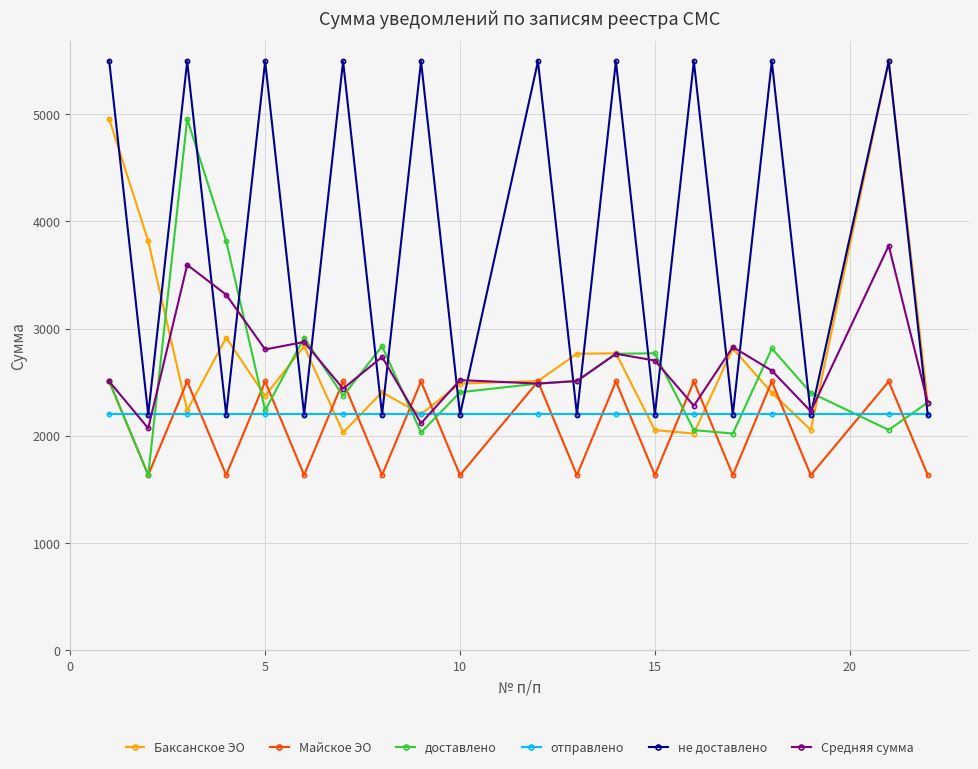

What are all the series names shown in the legend?

Баксанское ЭО, Майское ЭО, доставлено, отправлено, не доставлено, Средняя сумма